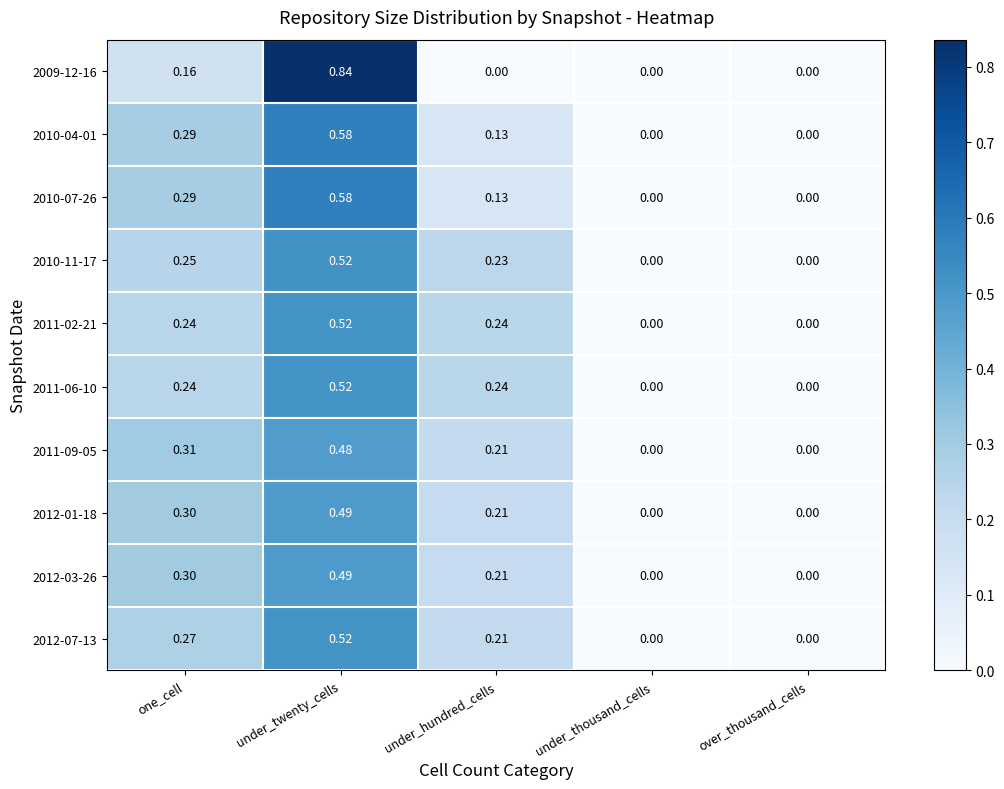

At which category is the sum across all series the highest?

under_twenty_cells